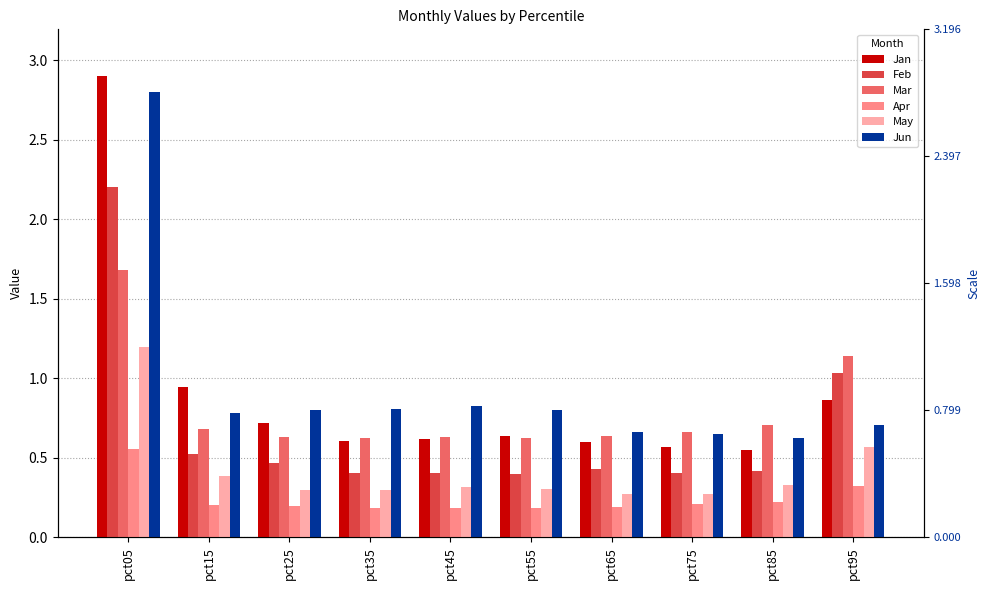

Rank the series by their maximum value, from lowest to highest.

Apr, May, Mar, Feb, Jun, Jan